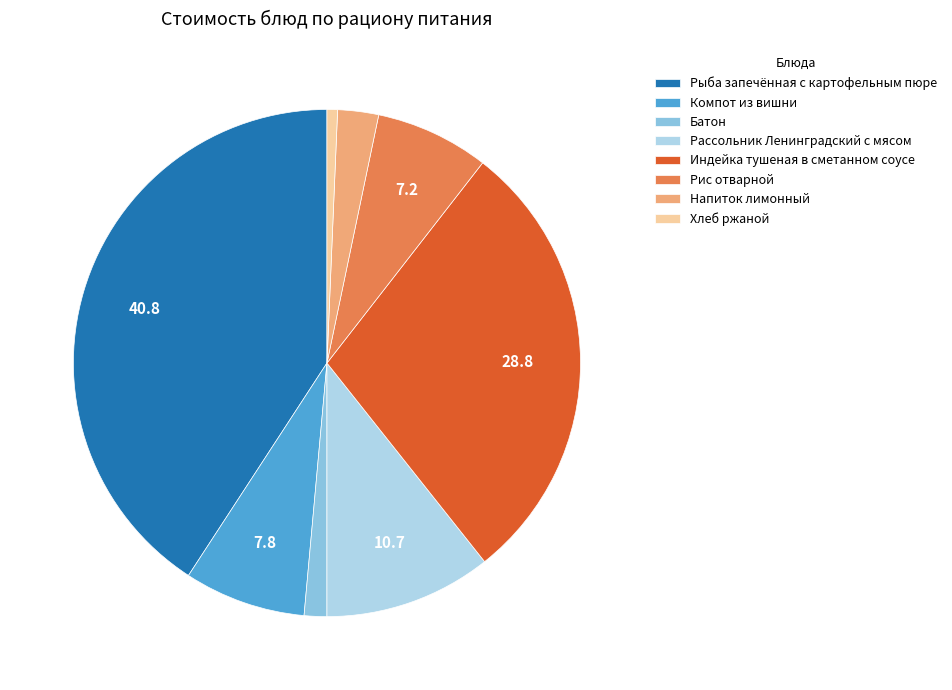

True or false: Компот из вишни accounts for 2% of the total.

False